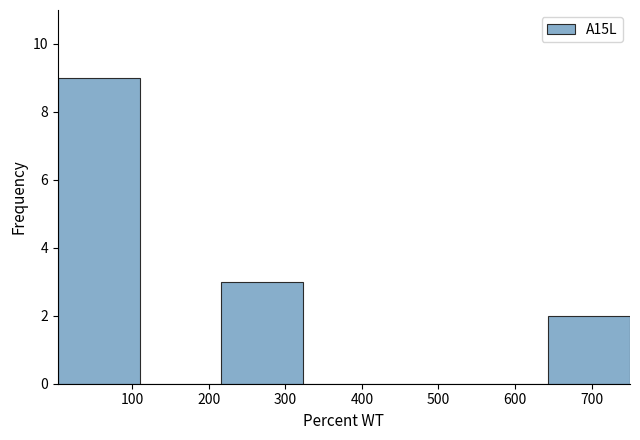

What is the height of the bar covering 0 to 110 on the x-axis? Neither the bar edges nor the heights are printed on the chart, so give them approximately, as read against the axes.

9